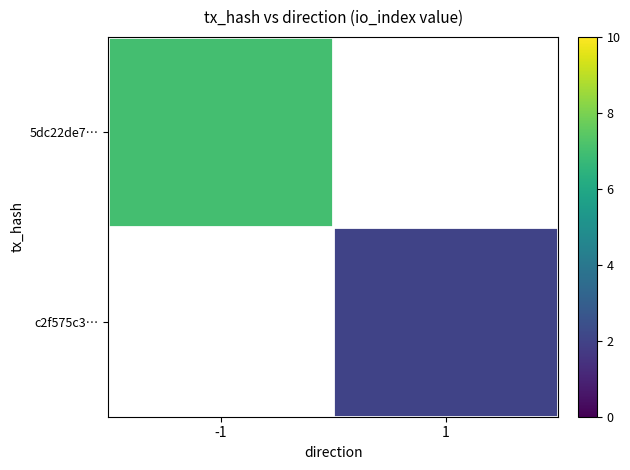

List the labels in order of 5dc22de7… value, smallest first.

-1, 1